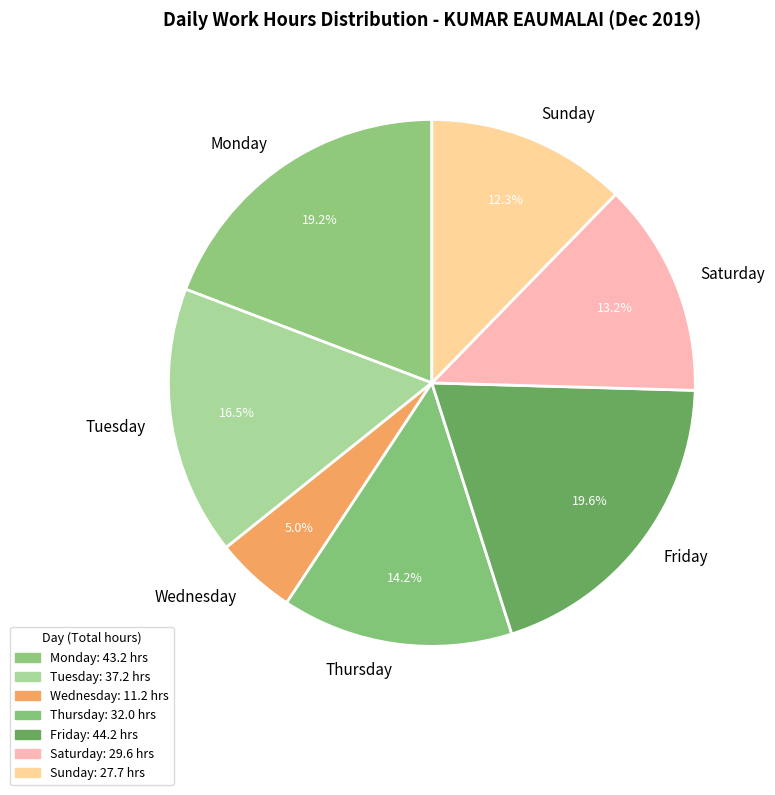

Which category has the smallest portion of the pie?

Wednesday